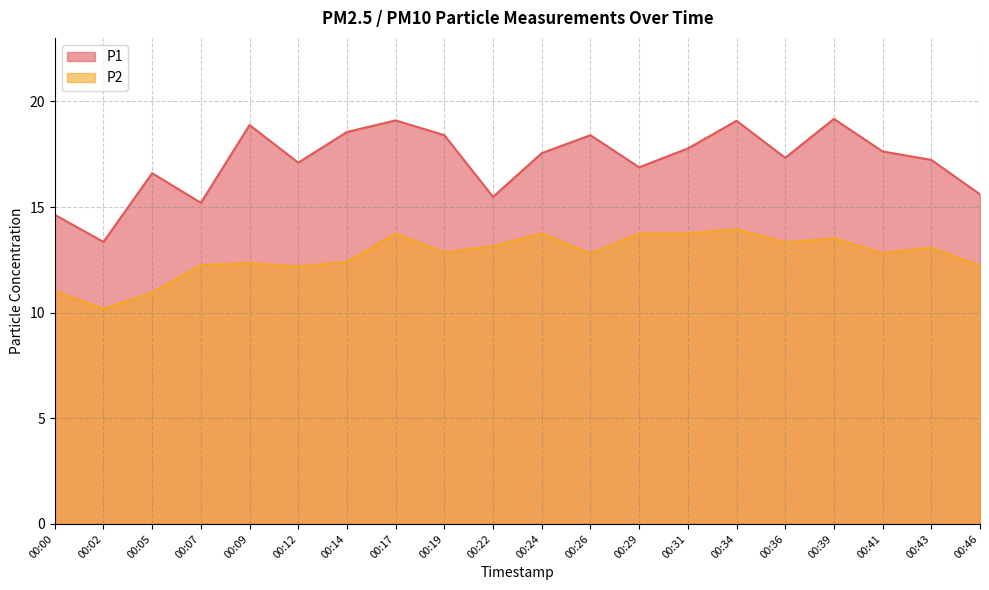

What is the sum of the P1 values at 00:26 and 00:05?

35.0